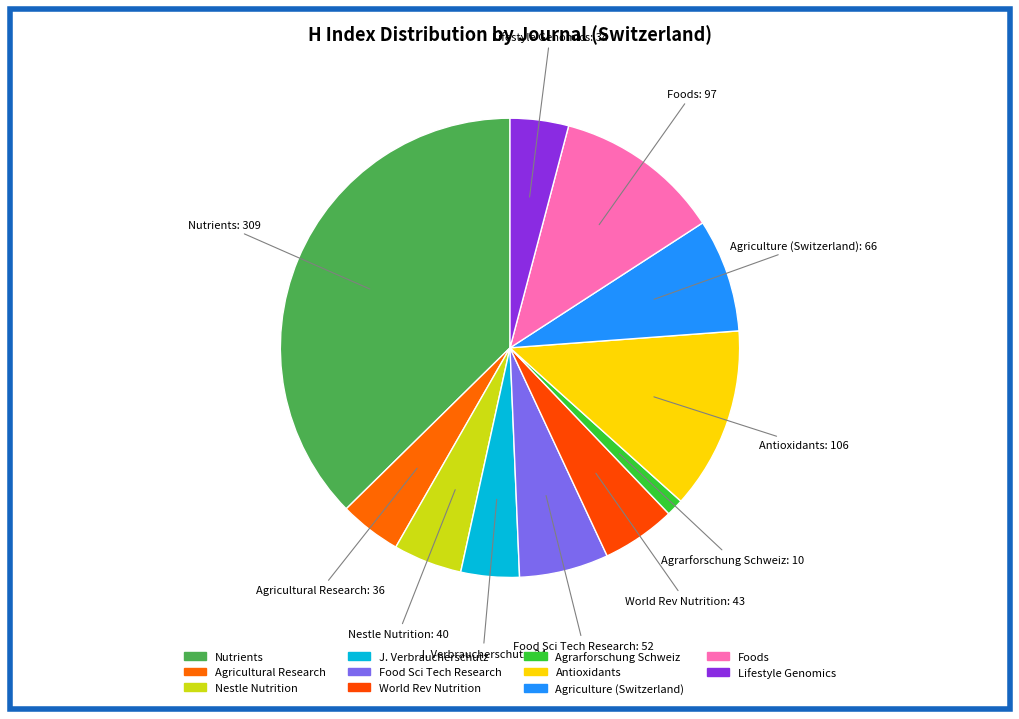

Count the number of slices in the pie.

11